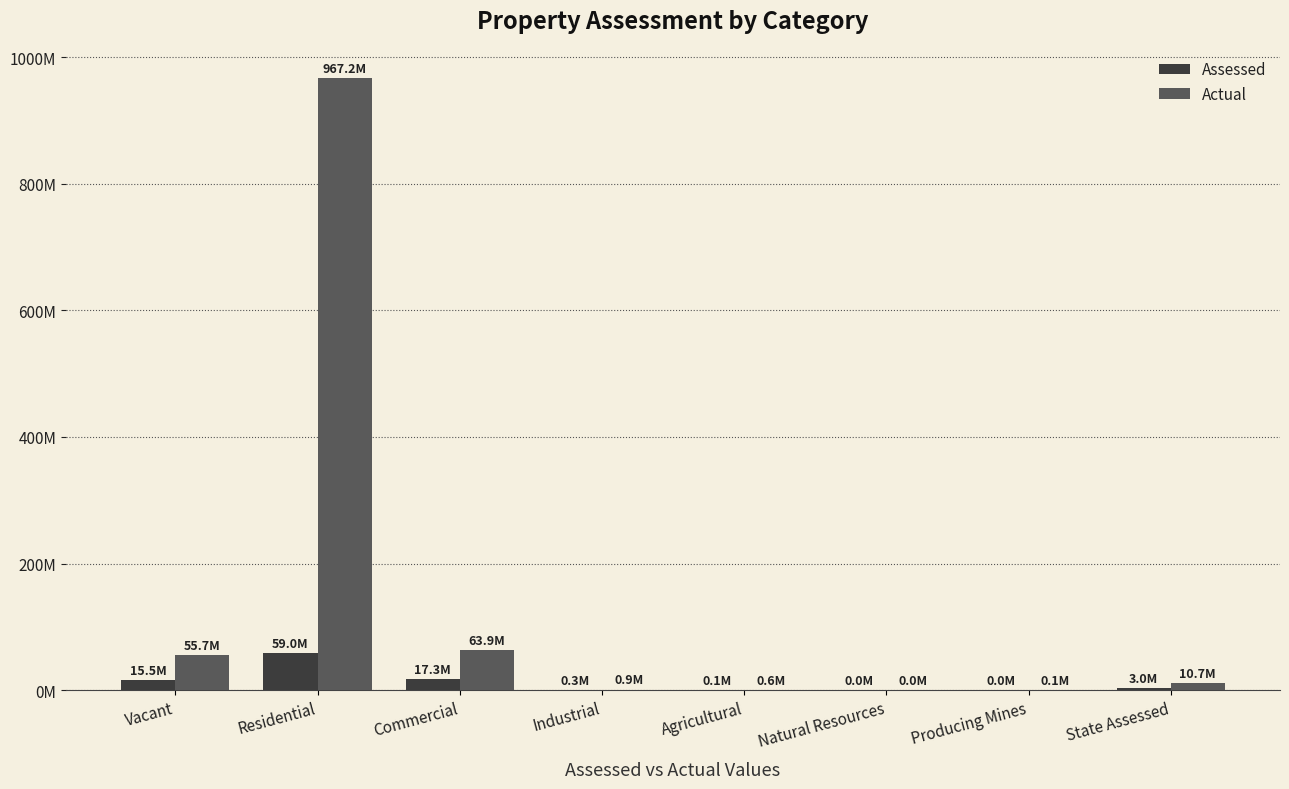

What are all the series names shown in the legend?

Assessed, Actual